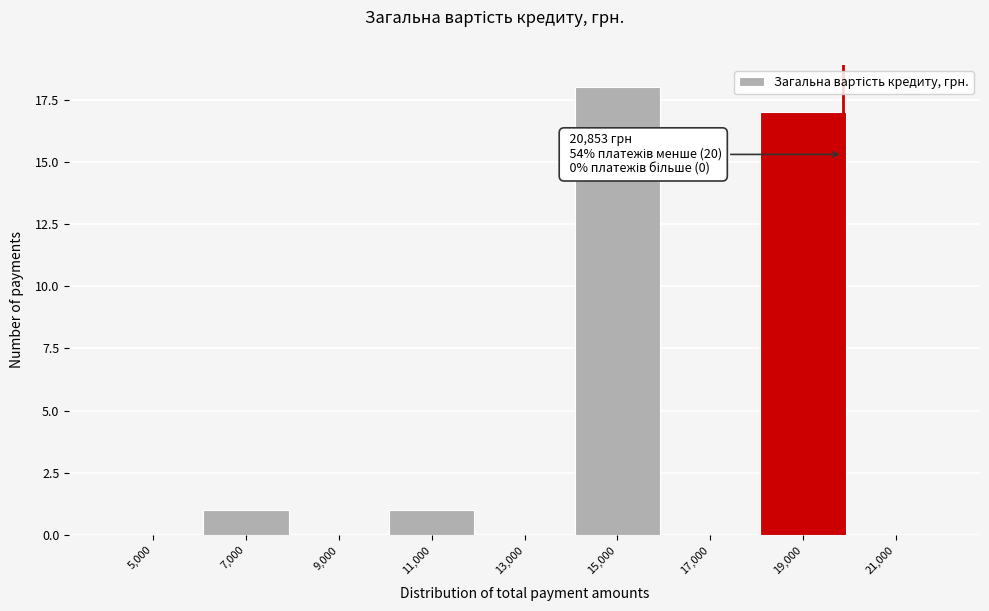

Reading left to right, list all the values displayed in this chart.

5,000=0	7,000=1	9,000=0	11,000=1	13,000=0	15,000=18	17,000=0	19,000=17	21,000=0